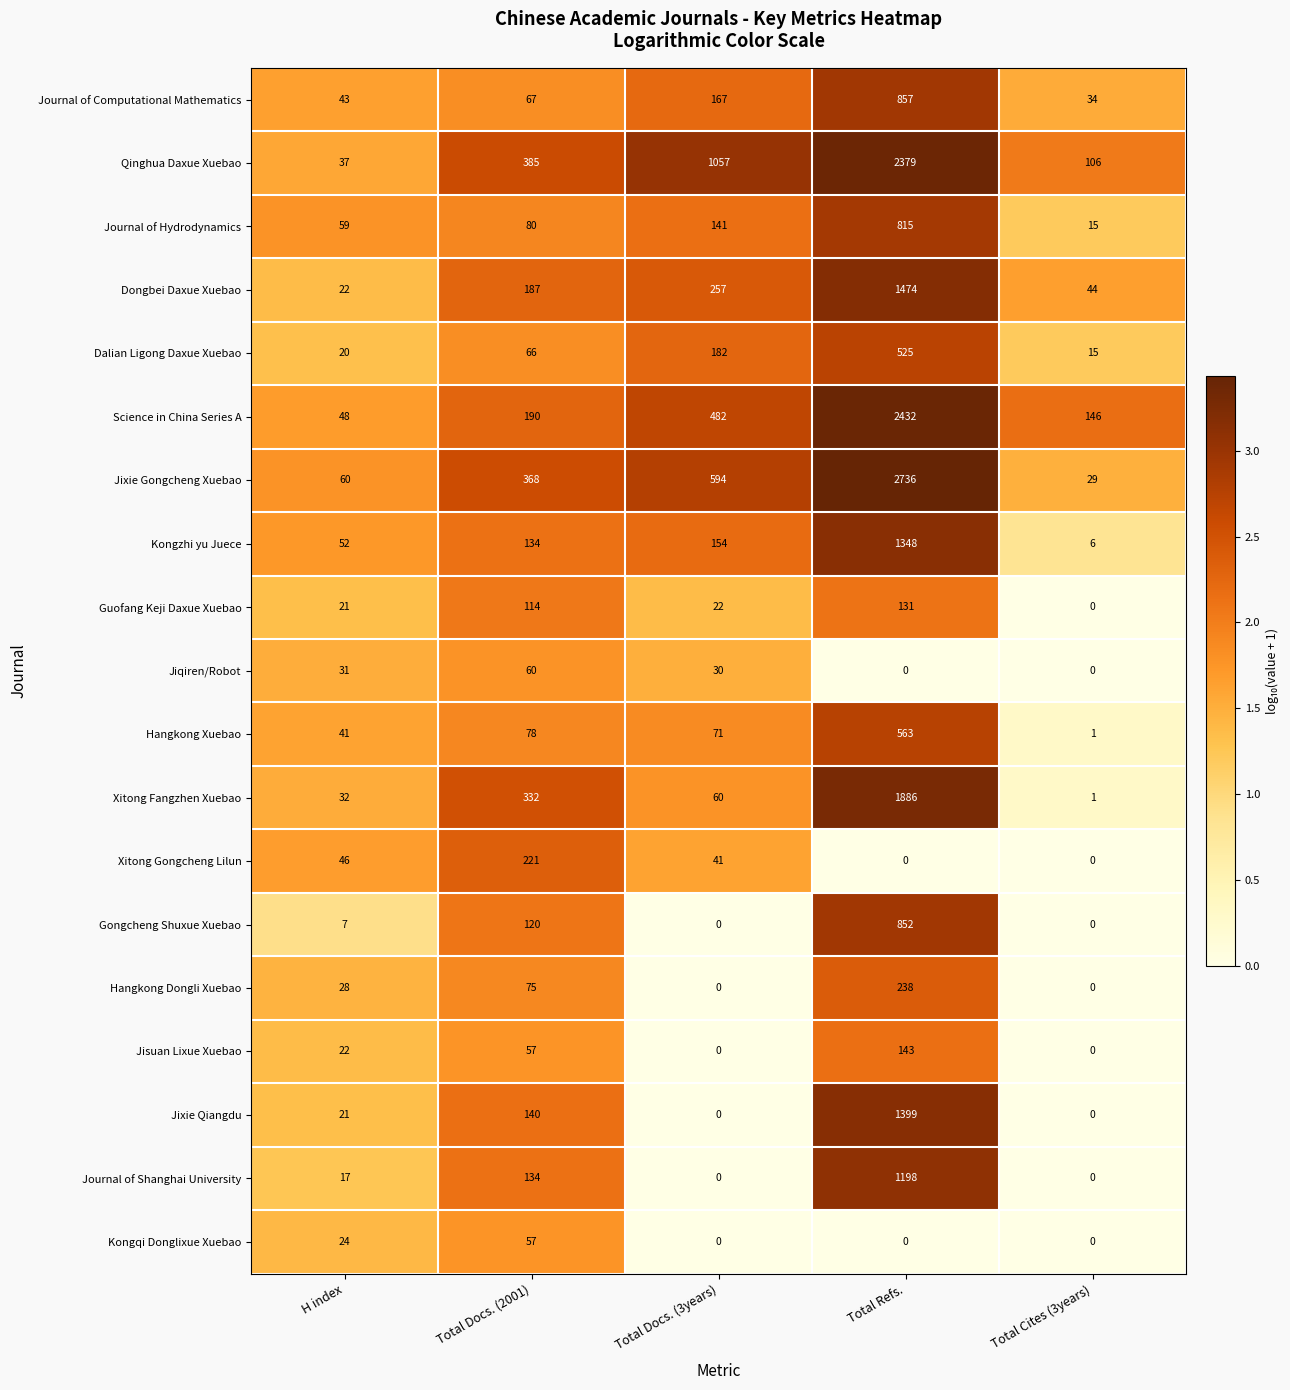

Rank the categories by Hangkong Xuebao value from lowest to highest.

Total Cites (3years), H index, Total Docs. (3years), Total Docs. (2001), Total Refs.